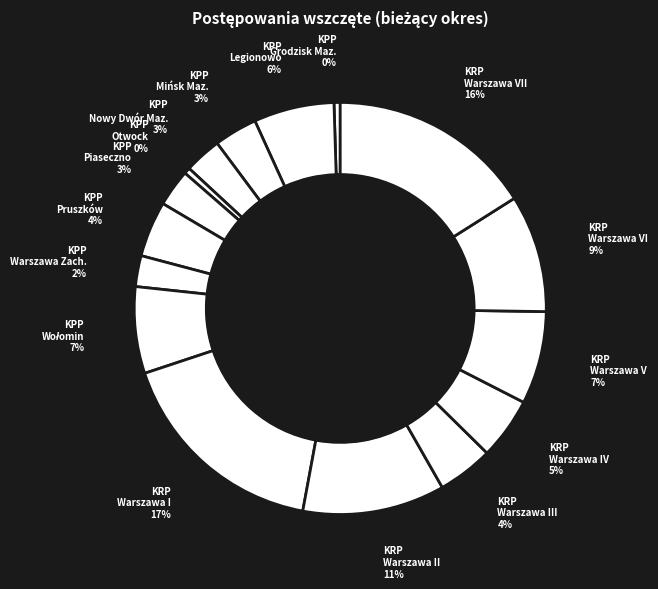

What percentage is the KRP Warszawa VII slice, to the nearest percent?

16%